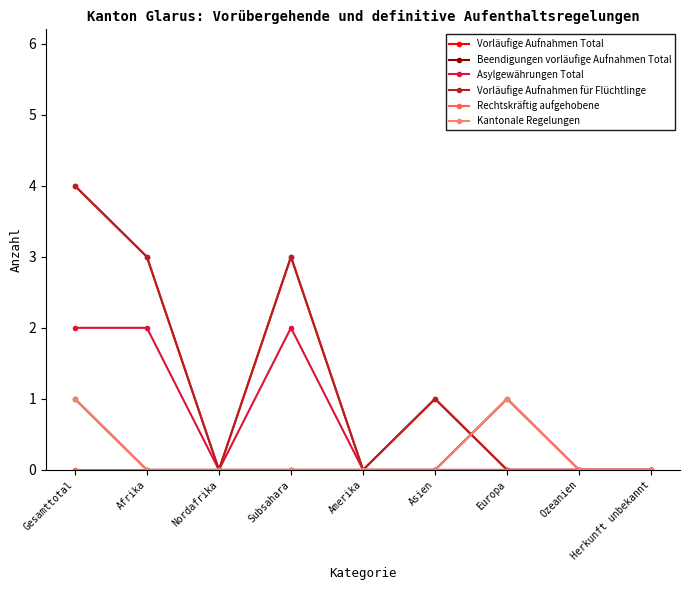

Reading left to right, list all the values displayed in this chart.

Vorläufige Aufnahmen Total: 4	3	0	3	0	1	0	0	0
Beendigungen vorläufige Aufnahmen Total: 1	0	0	0	0	0	1	0	0
Asylgewährungen Total: 2	2	0	2	0	0	0	0	0
Vorläufige Aufnahmen für Flüchtlinge: 4	3	0	3	0	1	0	0	0
Rechtskräftig aufgehobene: 0	0	0	0	0	0	0	0	0
Kantonale Regelungen: 1	0	0	0	0	0	1	0	0